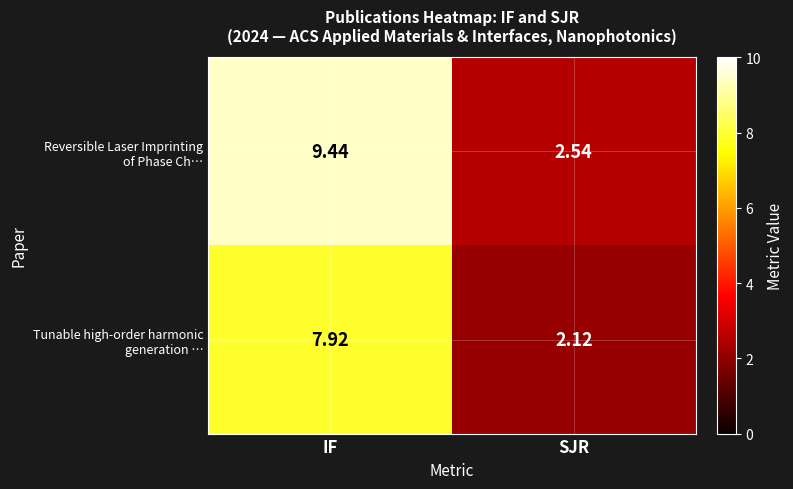

Which label corresponds to the largest value in the chart?

IF